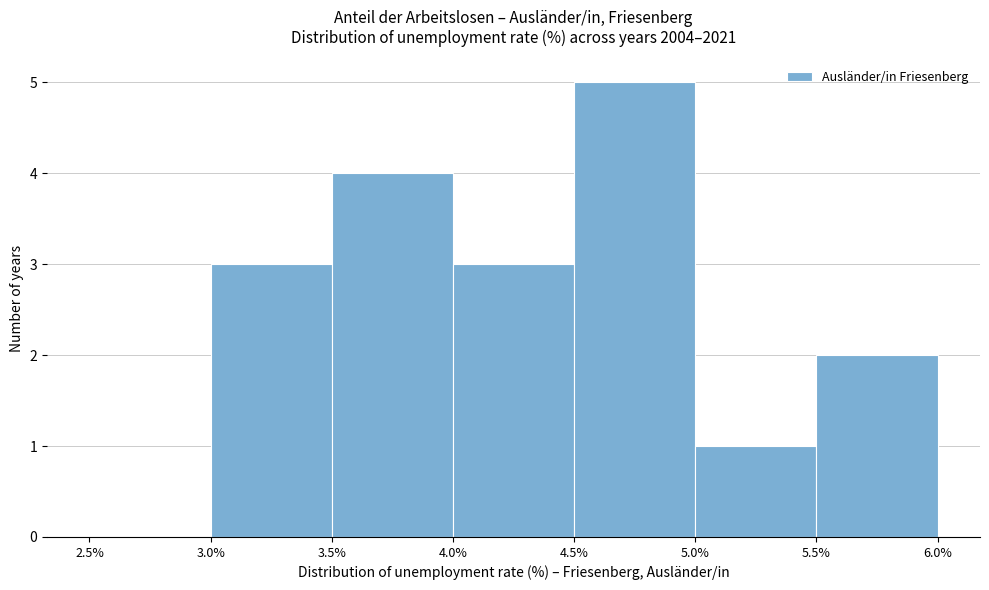

Reading left to right, transcribe this chart: for each bar, give the range it covers on the x-axis and its height. The values are not printed on the chart, so give them approximately, as read against the axis.

2.5% to 3.0%: 0
3.0% to 3.5%: 3
3.5% to 4.0%: 4
4.0% to 4.5%: 3
4.5% to 5.0%: 5
5.0% to 5.5%: 1
5.5% to 6.0%: 2